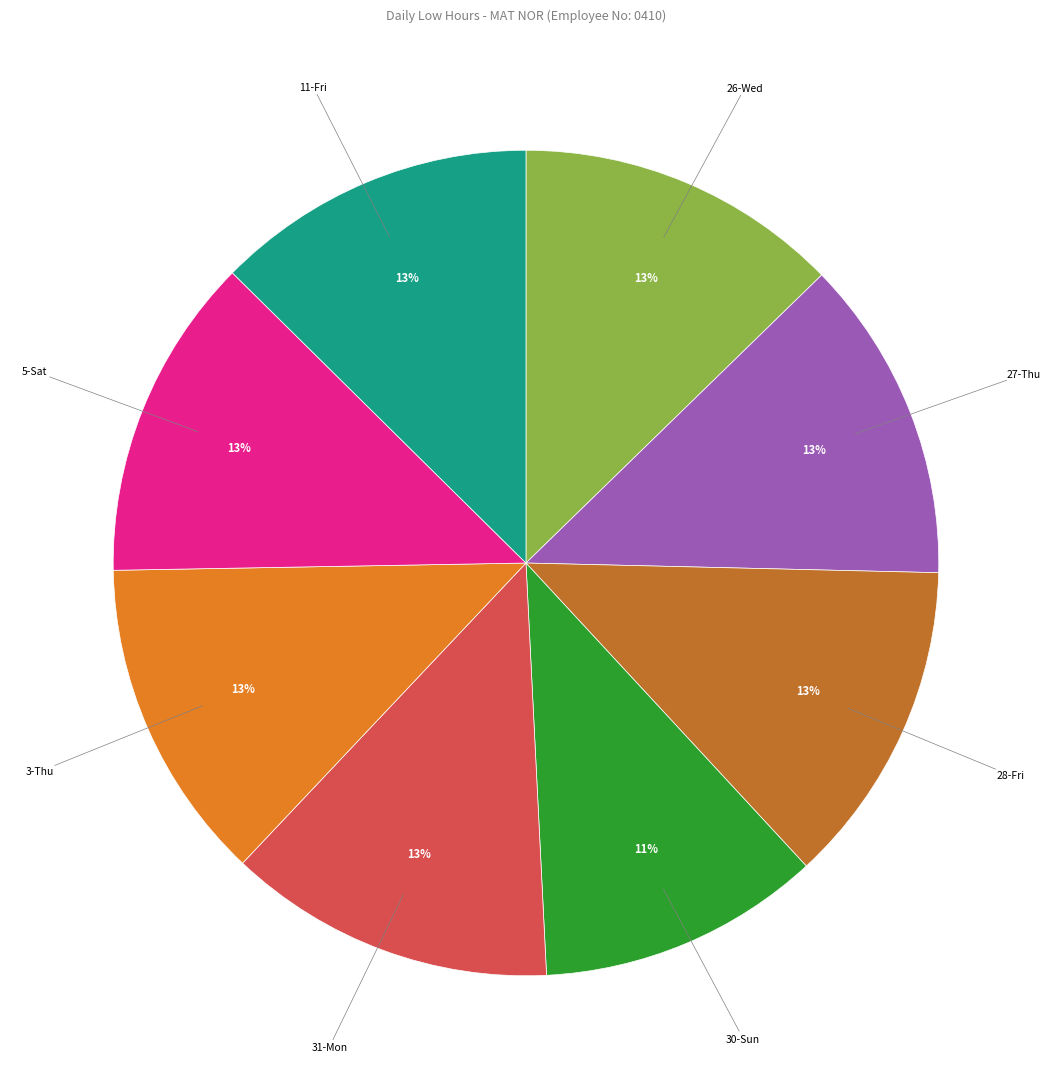

To the nearest percent, what is the difference between the largest and smallest slice percentages?

2%